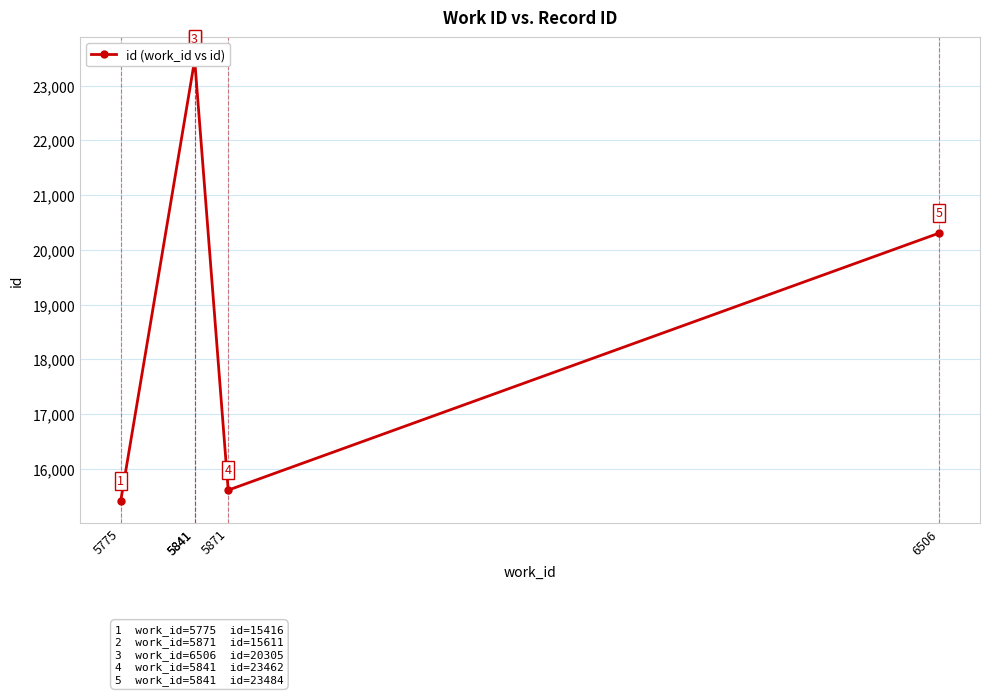

Reading right to left, what are all the values shown in this chart?

6506=20305	5871=15611	5841=23484	5841=23462	5775=15416